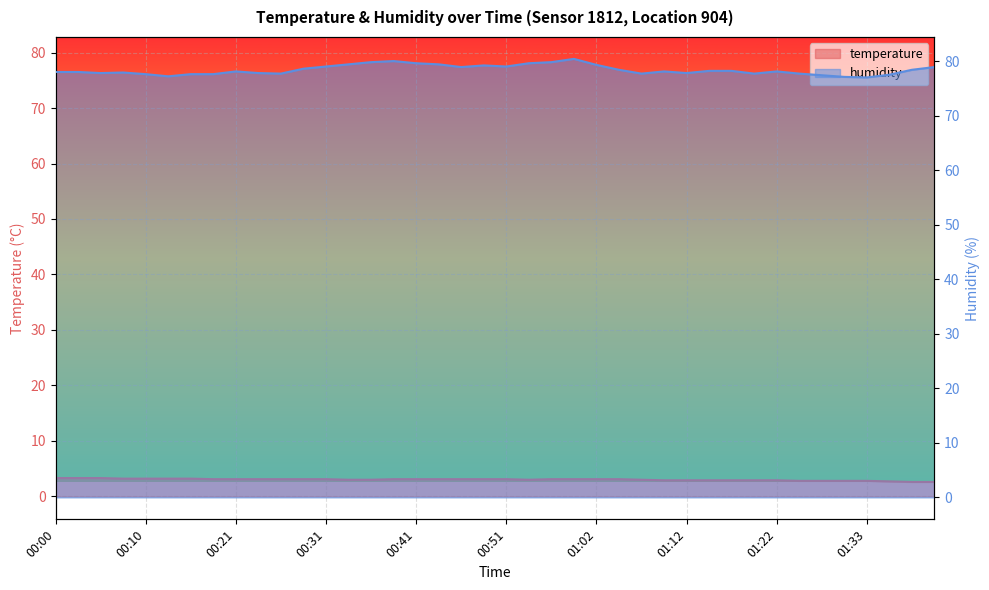

Reading right to left, what are all the values shown in this chart?

temperature: 01:40=2.6	01:38=2.6	01:35=2.7	01:33=2.8	01:30=2.8	01:28=2.8	01:25=2.8	01:22=2.9	01:20=2.9	01:17=2.9	01:15=2.9	01:12=2.9	01:09=2.9	01:07=3.0	01:04=3.1	01:02=3.1	00:59=3.1	00:57=3.1	00:54=3.0	00:51=3.1	00:49=3.1	00:46=3.1	00:44=3.1	00:41=3.1	00:39=3.1	00:36=3.0	00:34=3.0	00:31=3.1	00:28=3.1	00:26=3.1	00:23=3.1	00:21=3.1	00:18=3.1	00:15=3.2	00:13=3.2	00:10=3.2	00:08=3.2	00:05=3.3	00:02=3.3	00:00=3.3
humidity: 01:40=78.9	01:38=78.4	01:35=77.5	01:33=77.0	01:30=77.1	01:28=77.4	01:25=77.7	01:22=78.1	01:20=77.7	01:17=78.2	01:15=78.2	01:12=77.8	01:09=78.1	01:07=77.7	01:04=78.4	01:02=79.3	00:59=80.4	00:57=79.8	00:54=79.6	00:51=79.0	00:49=79.2	00:46=78.9	00:44=79.4	00:41=79.6	00:39=80.0	00:36=79.8	00:34=79.4	00:31=79.0	00:28=78.6	00:26=77.7	00:23=77.8	00:21=78.1	00:18=77.6	00:15=77.6	00:13=77.2	00:10=77.6	00:08=77.9	00:05=77.8	00:02=78.0	00:00=78.0